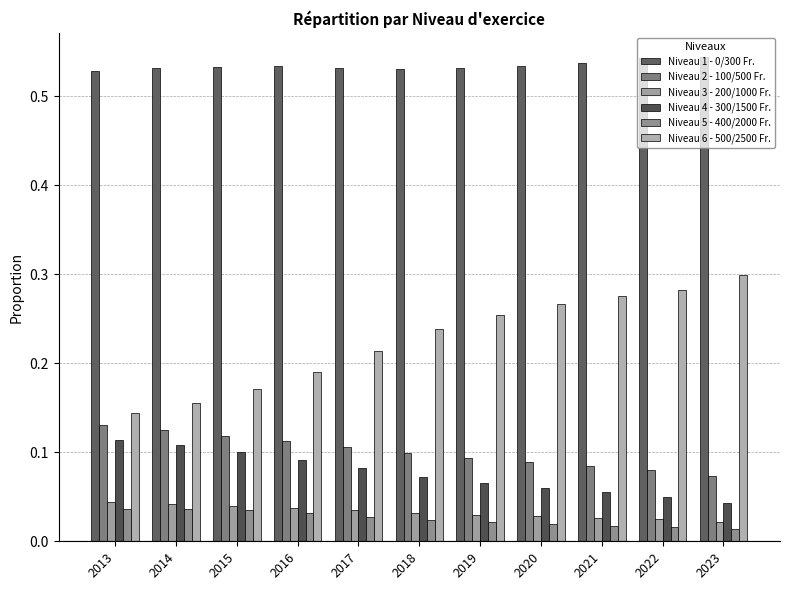

Which category has the lowest value in the Niveau 1 - 0/300 Fr. series?

2013